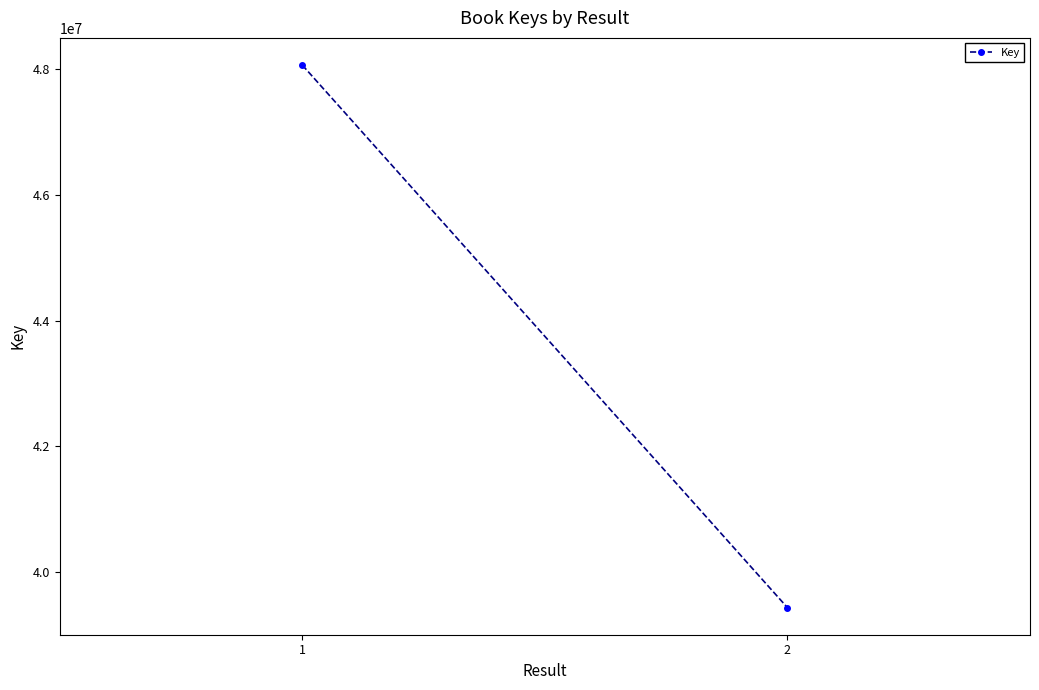

Reading left to right, what are all the values shown in this chart?

48065701	39437984